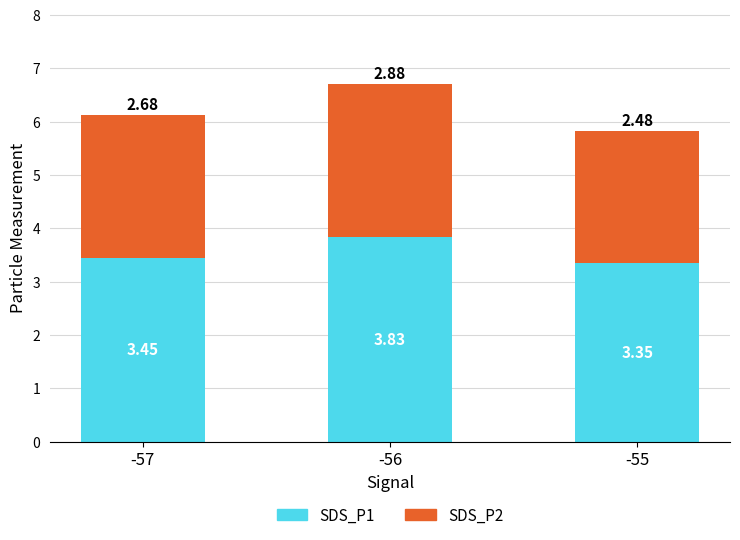

What is the difference between the maximum and minimum values in the SDS_P1 series?

0.5